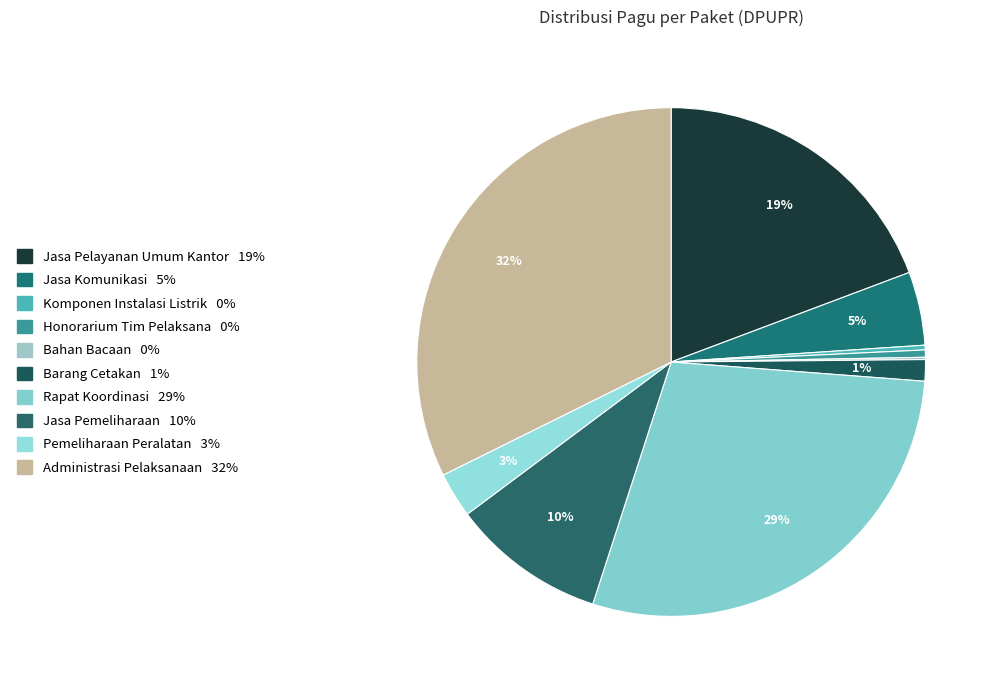

Which slice is the smallest?

Penyediaan Bahan Bacaan